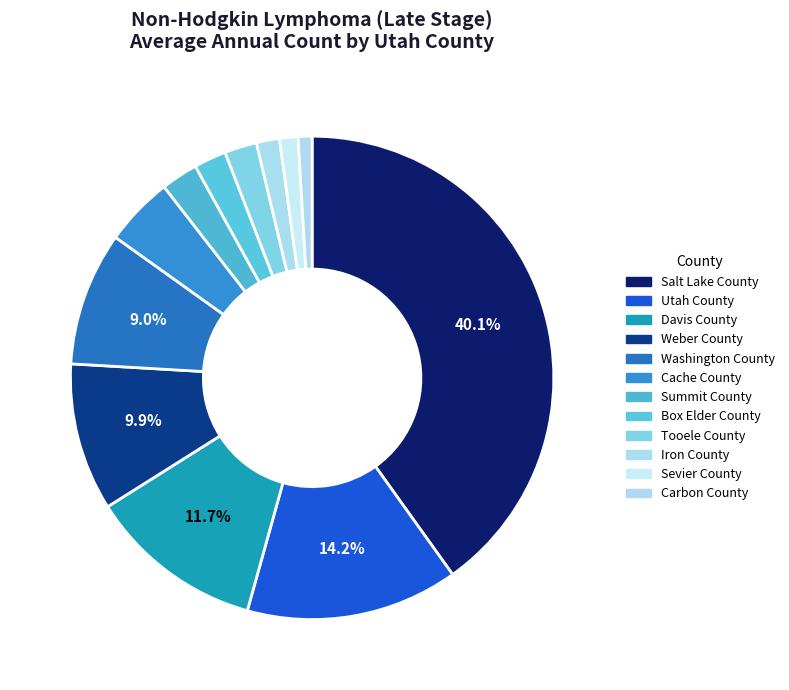

How many slices are in this pie chart?

12